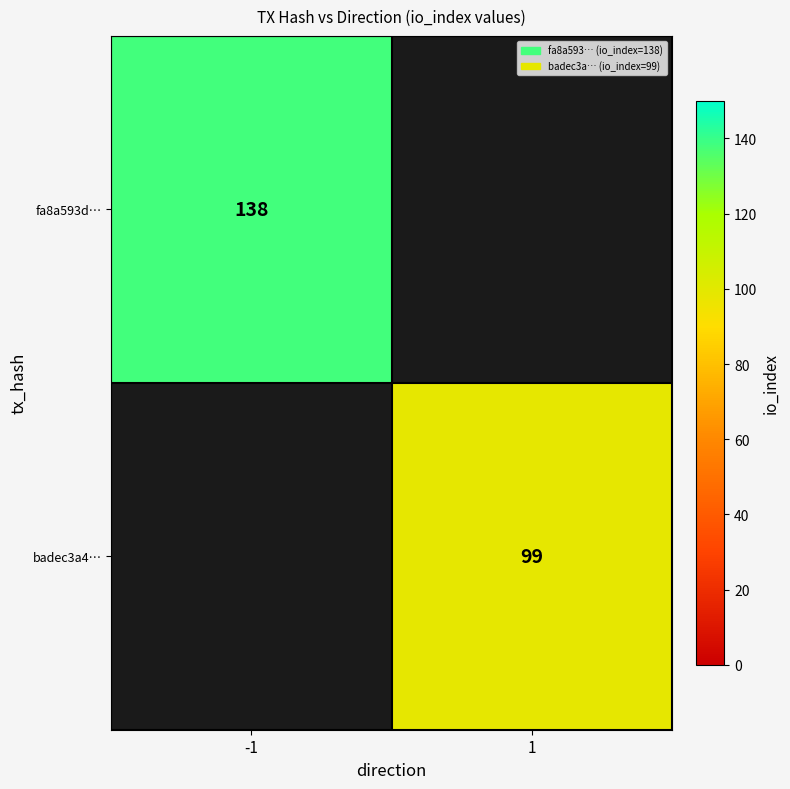

The badec3a4… series shows 155.0 at 1. True or false?

False